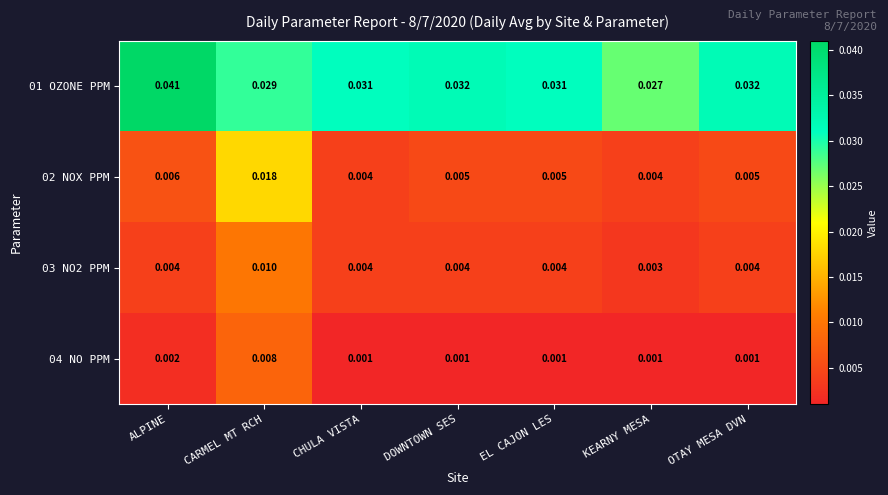

Which category has the lowest value in the 03 NO2 PPM series?

KEARNY MESA